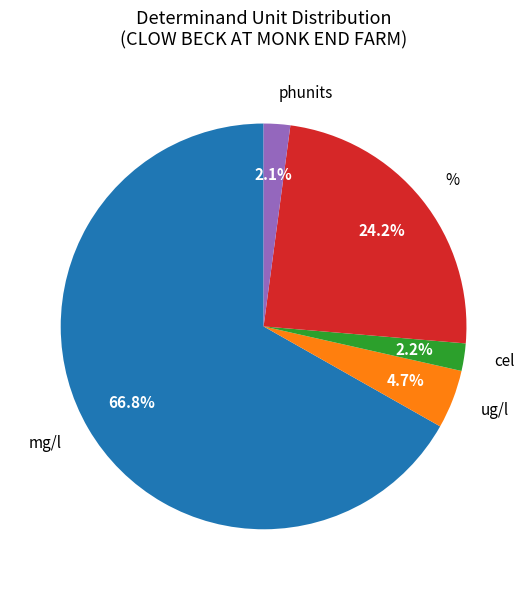

What percentage do cel and % together represent?

26.4%